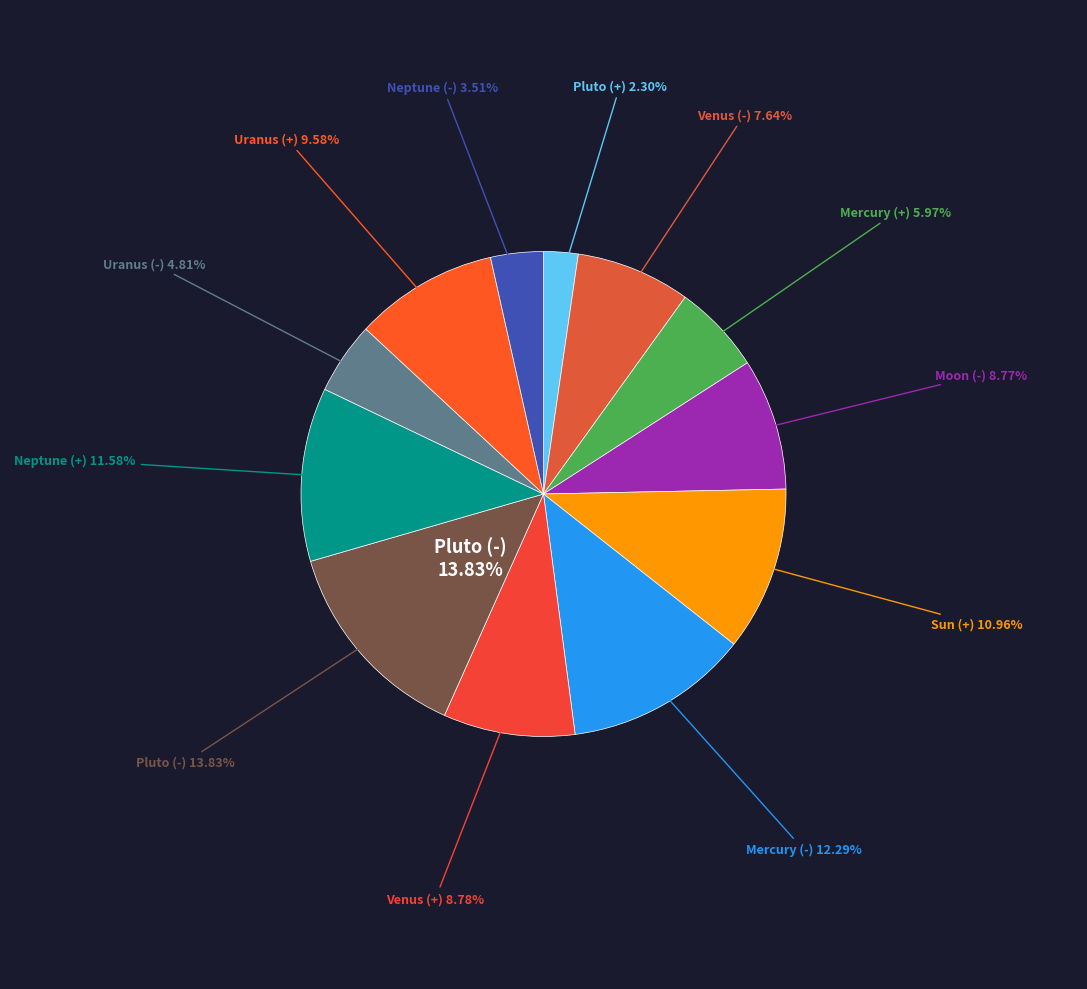

Combined, do Venus (-) and Sun (+) account for over 50%?

No